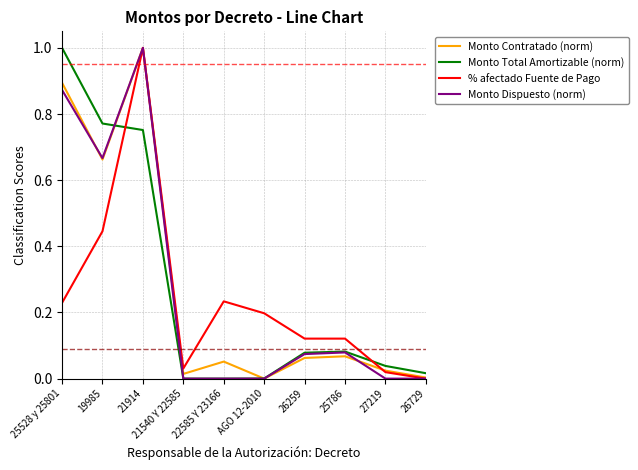

Does the chart display data point markers on the line(s)?

No